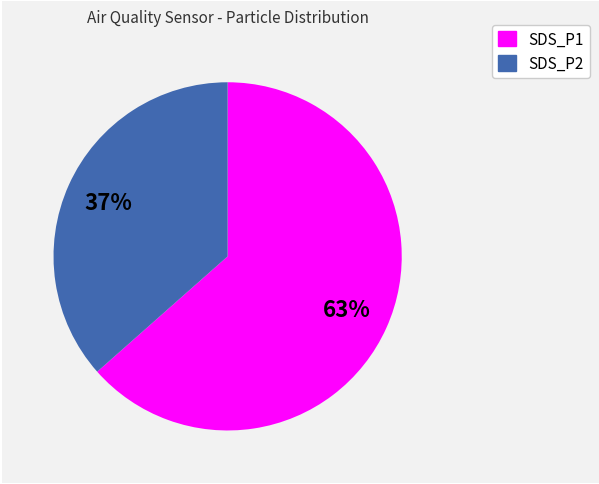

Which slice is the smallest?

SDS_P2